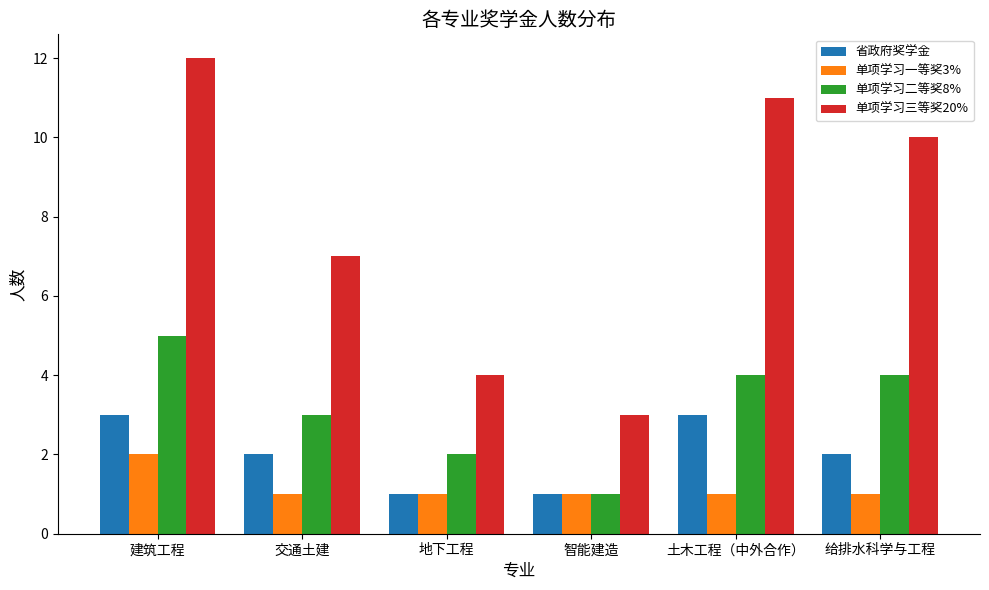

Read the 单项学习一等奖3% value at 建筑工程.

2